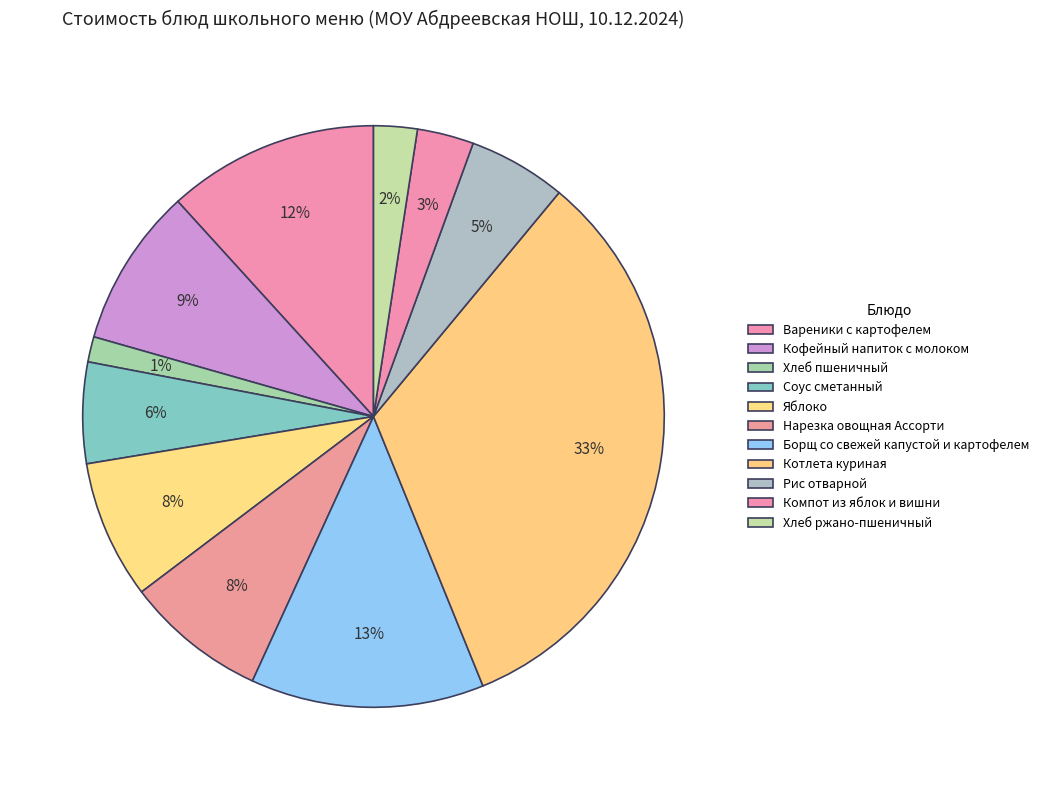

How many segments does this pie chart have?

11